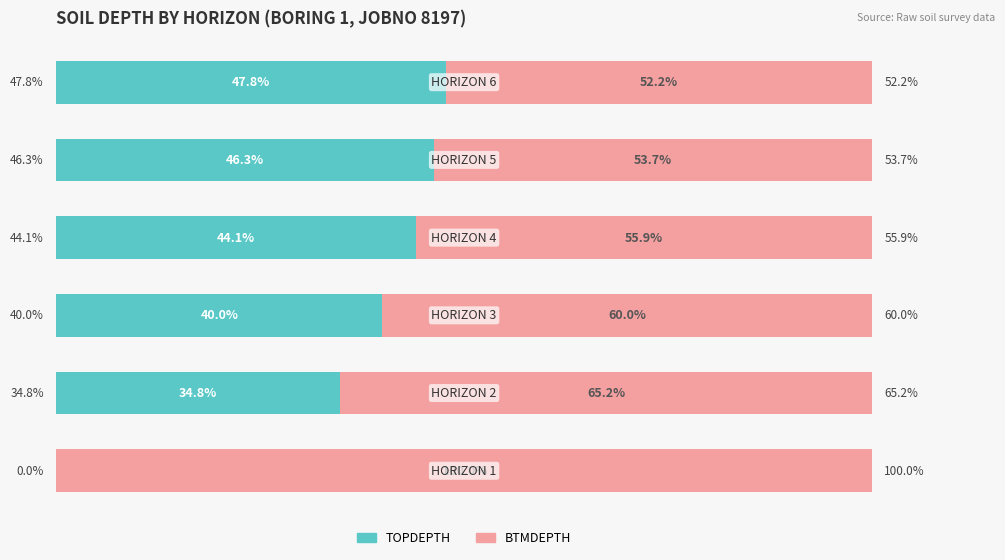

At how many categories does at least one series exceed 83?

1